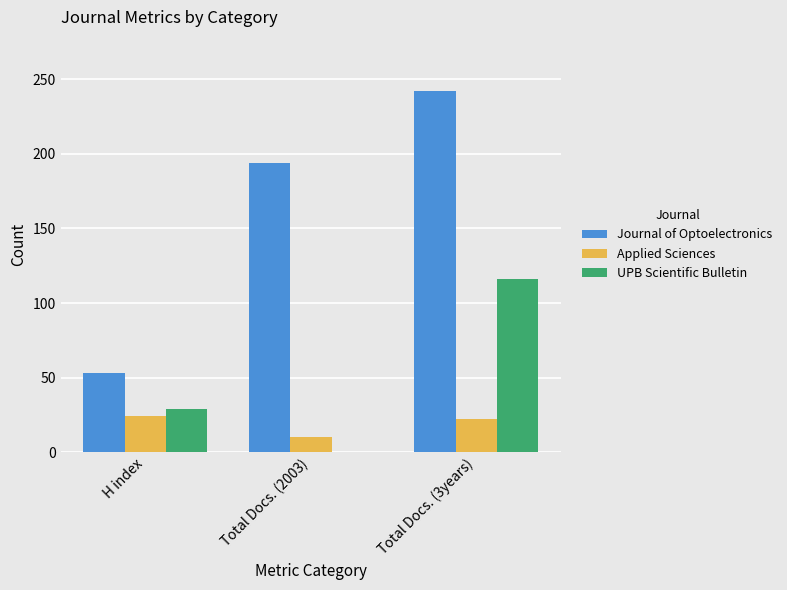

How many groups of bars are there?

3